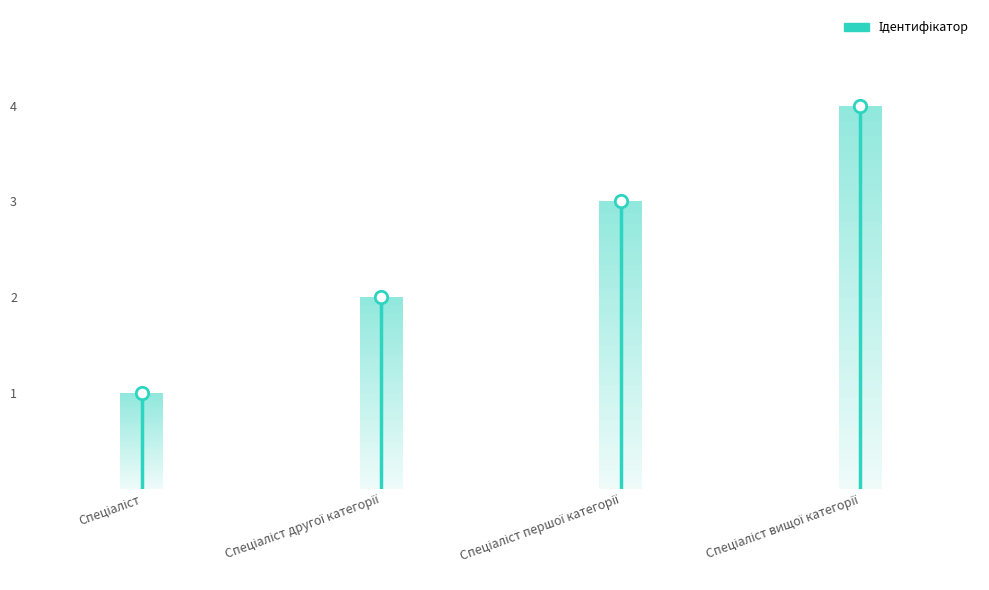

What is the change in value from Спеціаліст to Спеціаліст?

+1